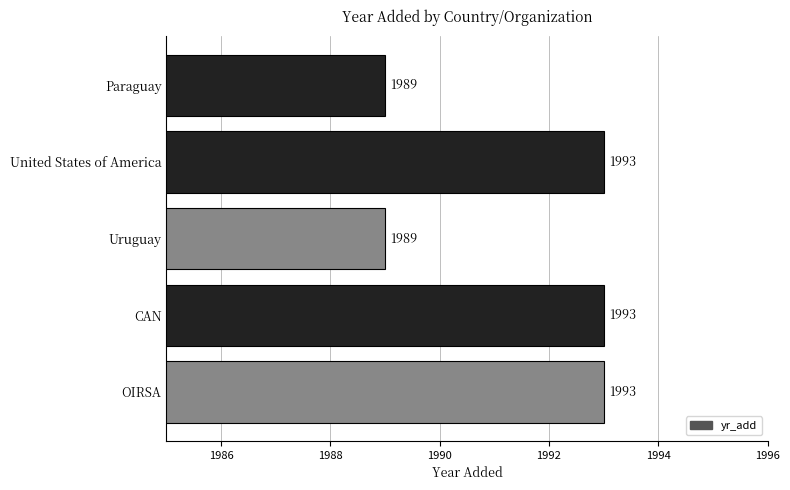

What is the average value?

1991